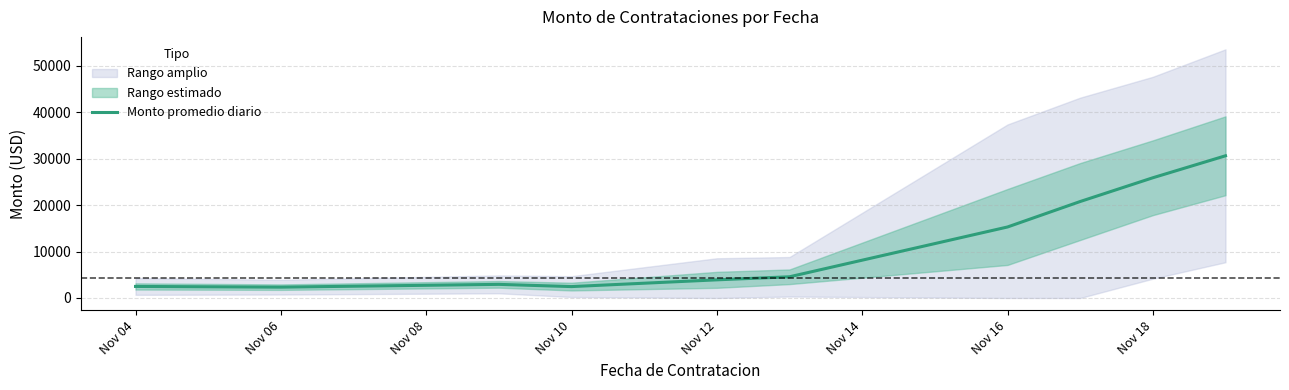

How many data points does each series have?

10